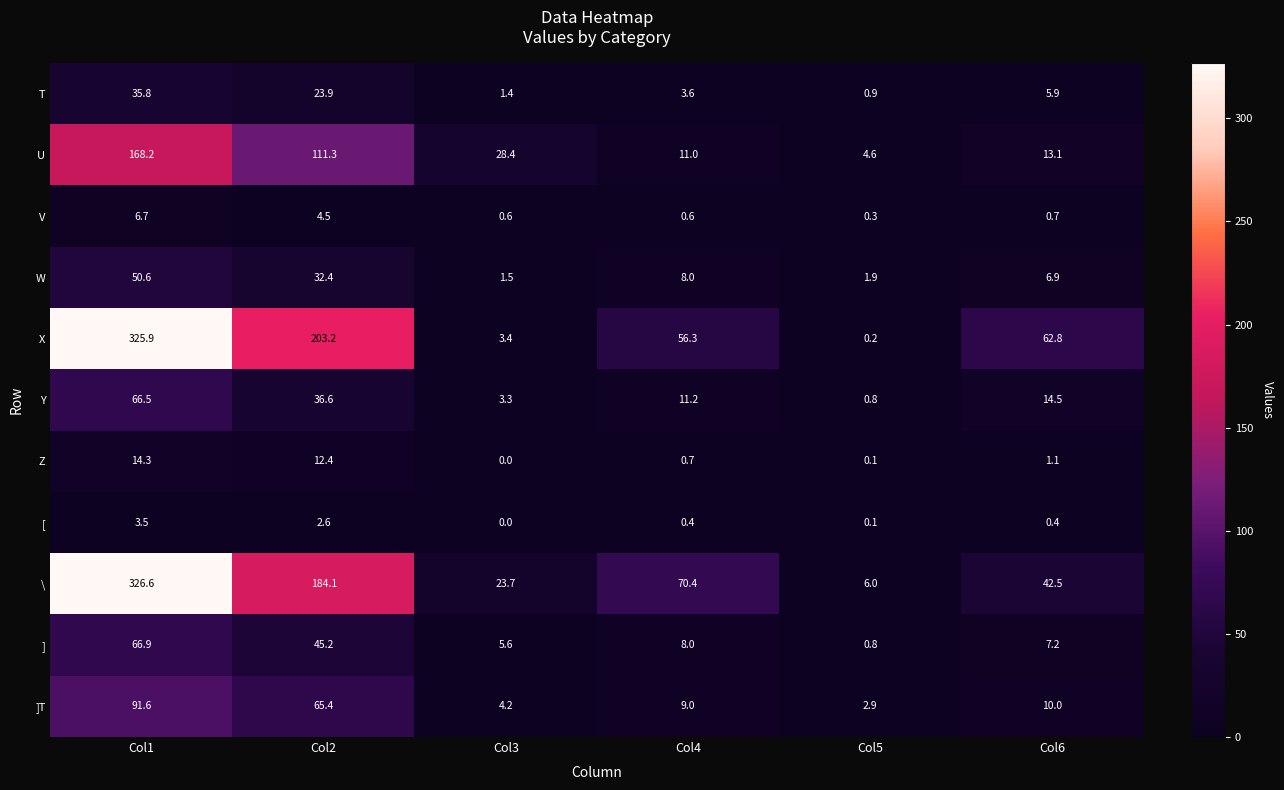

What value does the W series have at Col3?

1.5